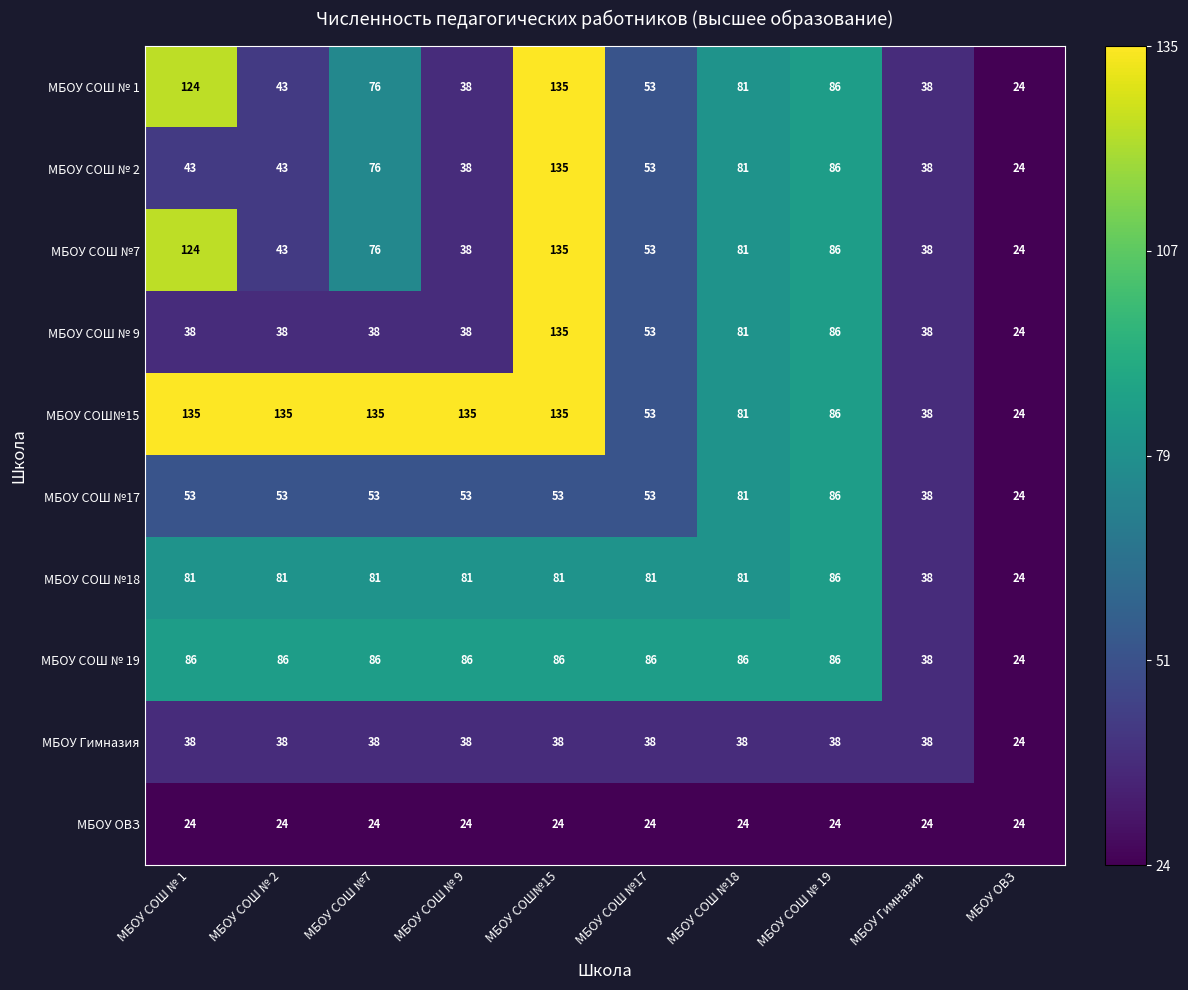

What is the total value across all series at МБОУ СОШ№15?

957